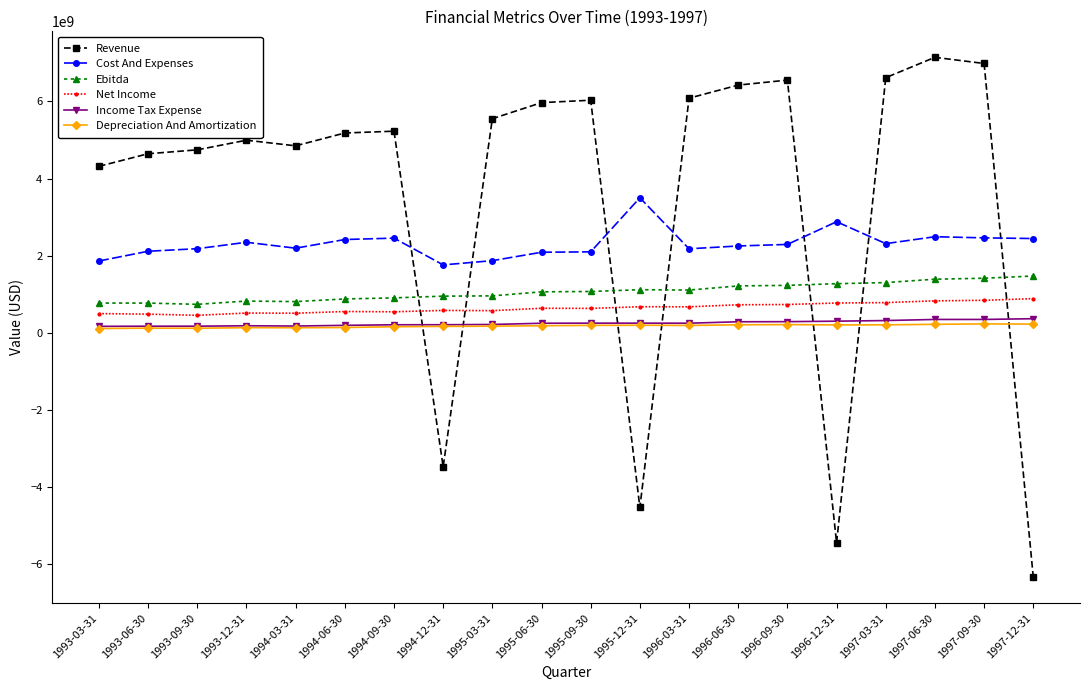

The value of Ebitda at 1997-12-31 is 1470398000. True or false?

True